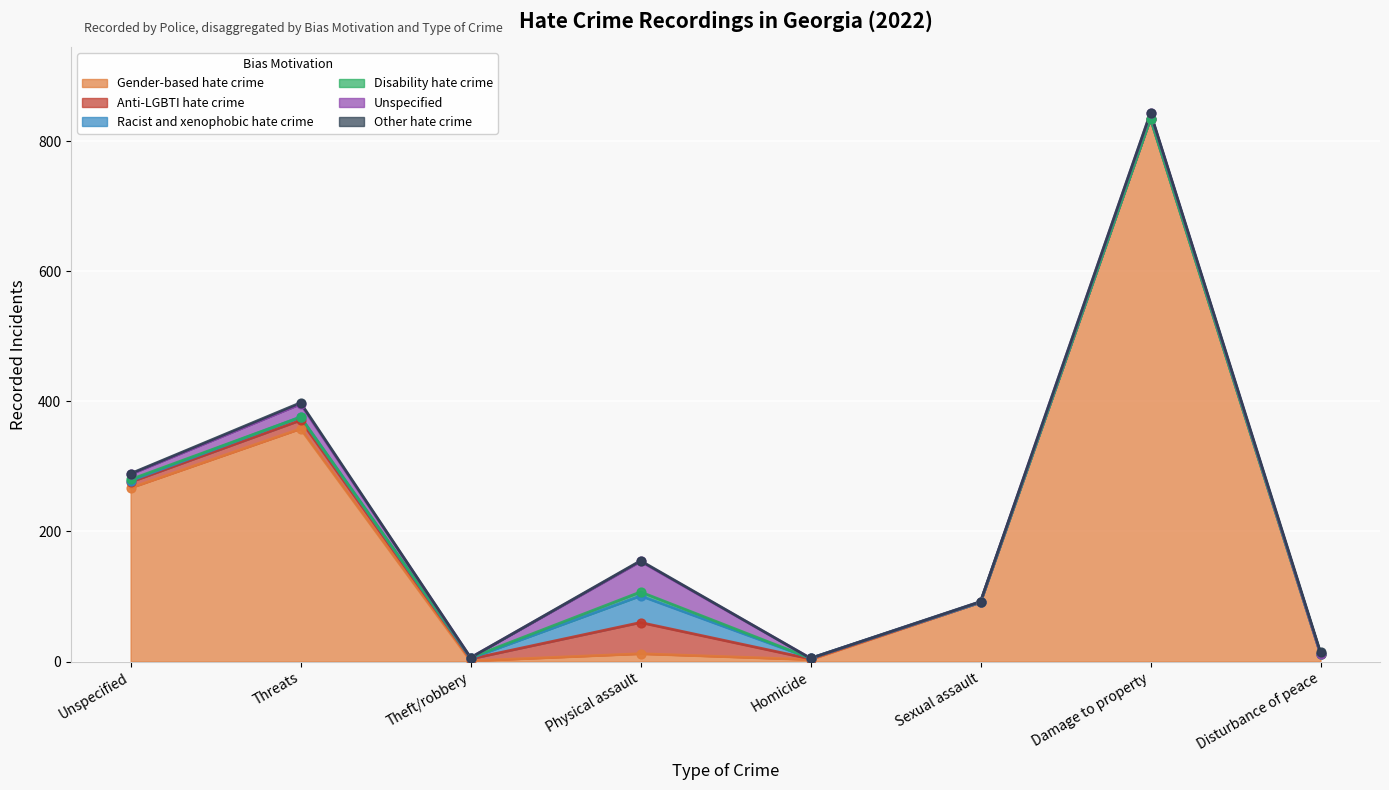

Which series has the largest total across all categories?

Gender-based hate crime